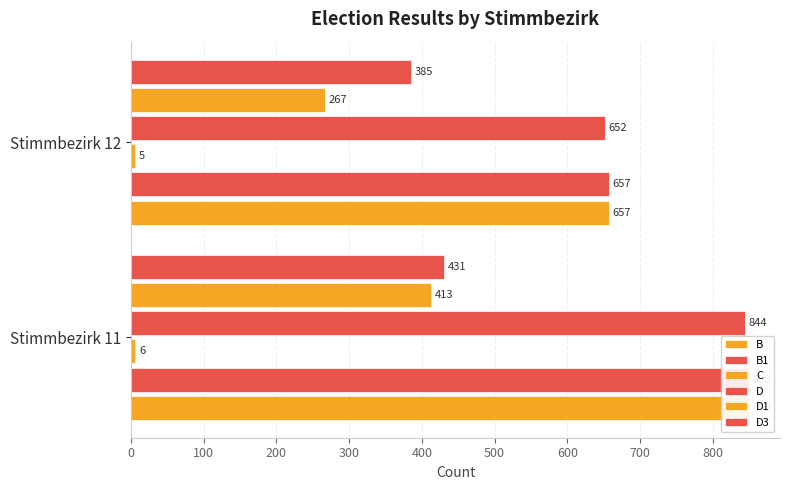

What is the value of the C bar at the 1st from the left?

6